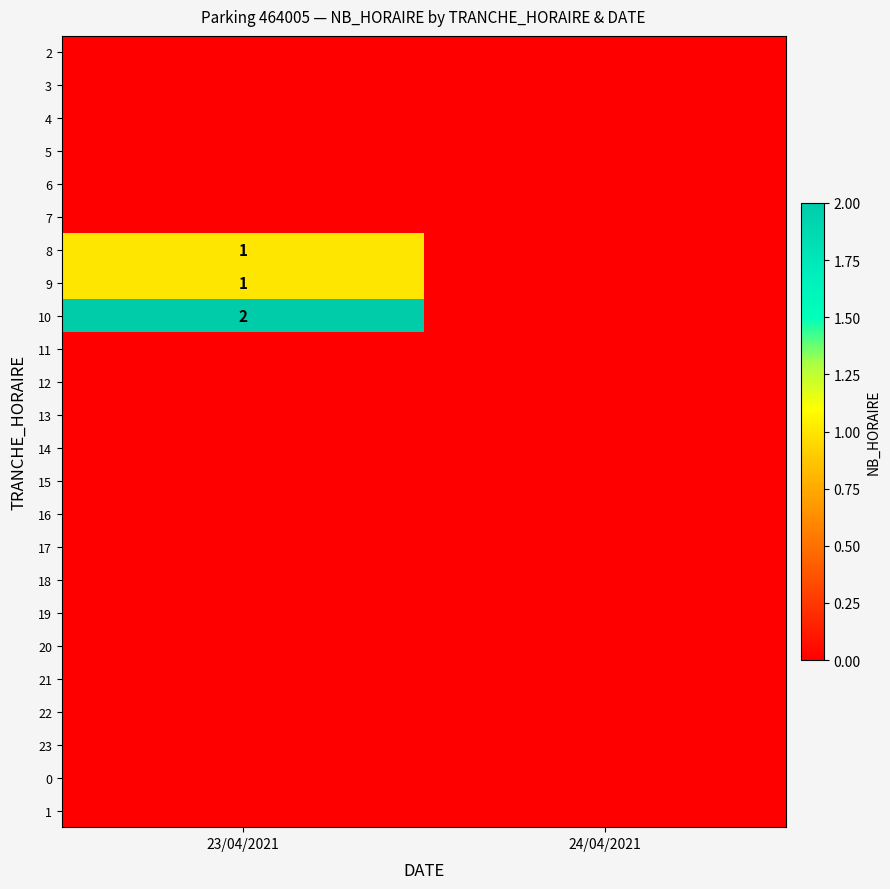

What is the greatest value displayed?

2